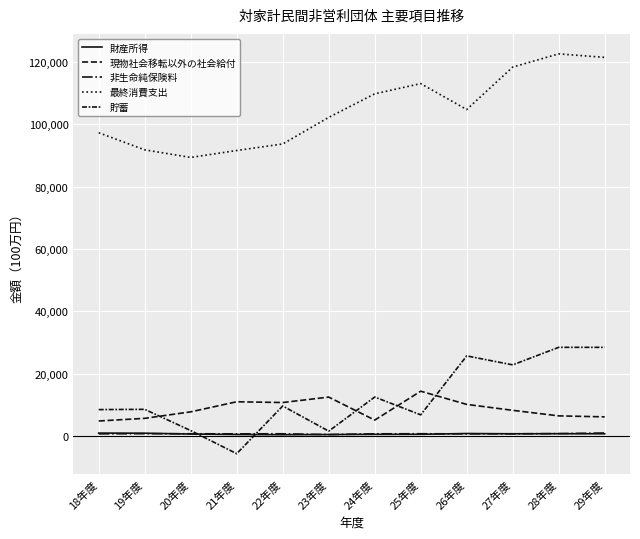

How many lines are shown in the chart?

5